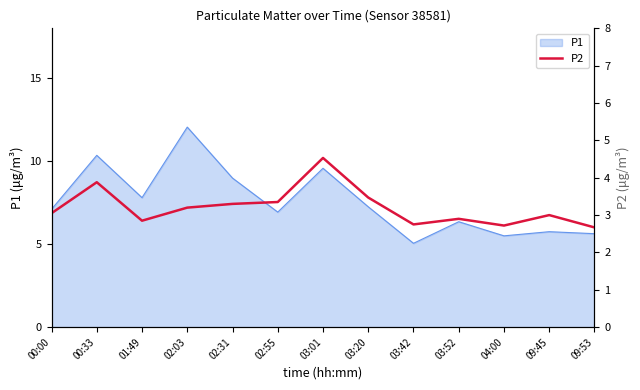

Is it true that the value at 02:55 is 4.5?

False